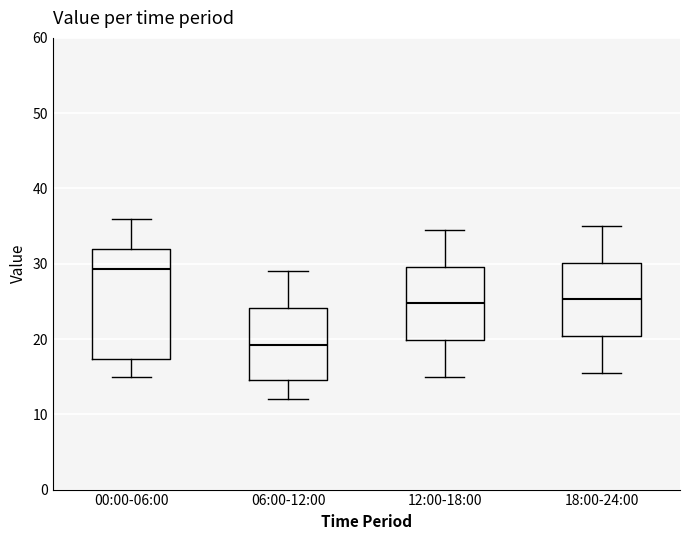

Reading left to right, transcribe this box plot: for each box, give where its median line is, the range the box spans, and where its two whiskers end, as read against the y-axis. The values are not printed on the chart, so give them approximately, as read against the axis.

00:00-06:00: median 29, box 17 to 32, whiskers 15 to 36
06:00-12:00: median 19, box 15 to 24, whiskers 12 to 29
12:00-18:00: median 25, box 20 to 30, whiskers 15 to 35
18:00-24:00: median 25, box 20 to 30, whiskers 16 to 35